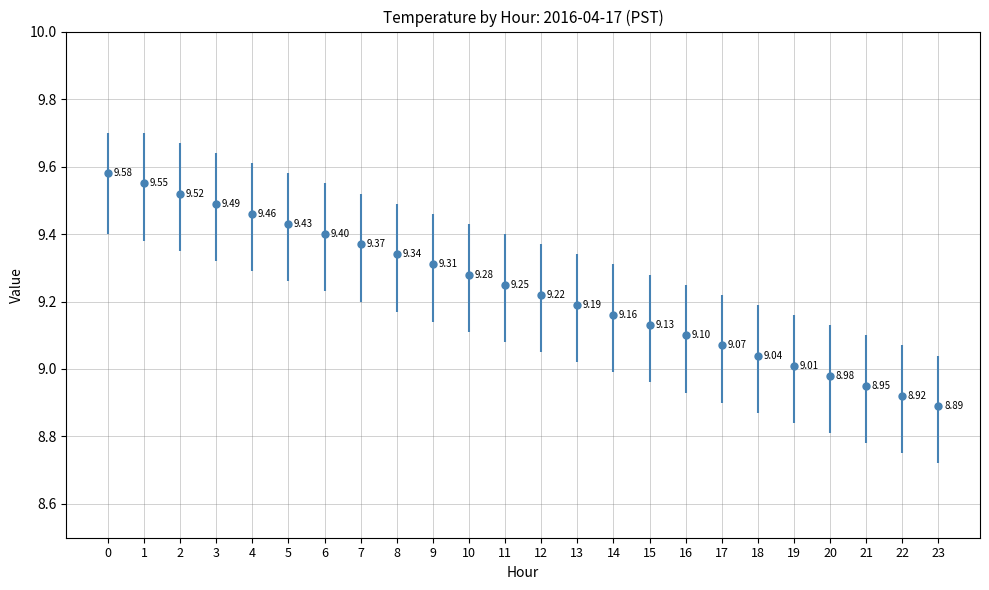

Count the number of values greater than 9.

20